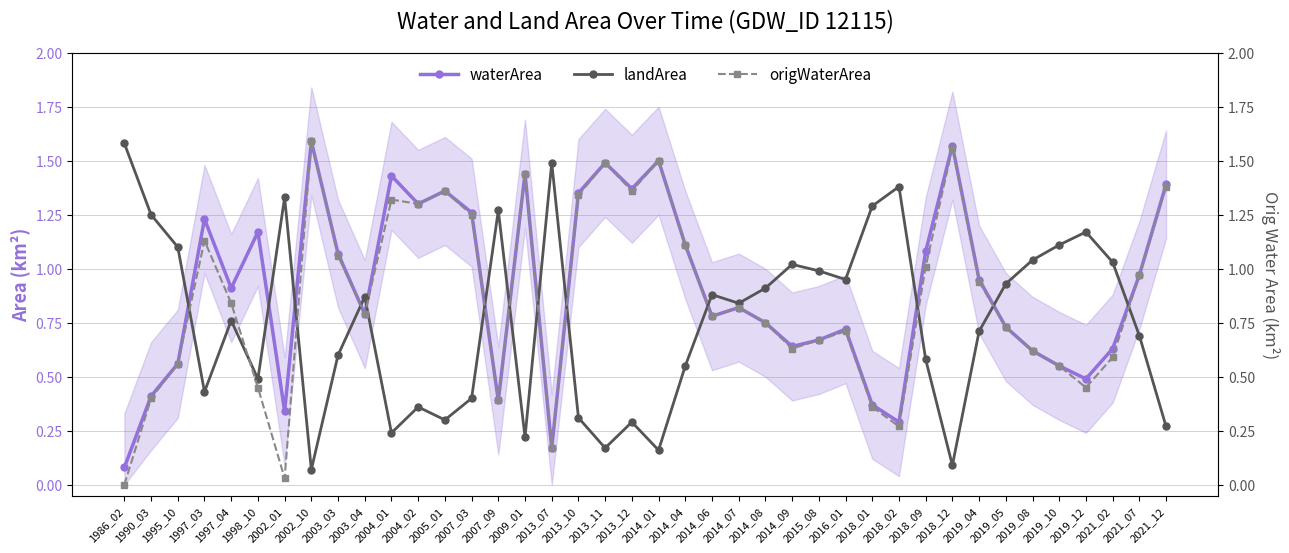

In origWaterArea, how many points are higher than both neighbors (excluding endpoints)?

10